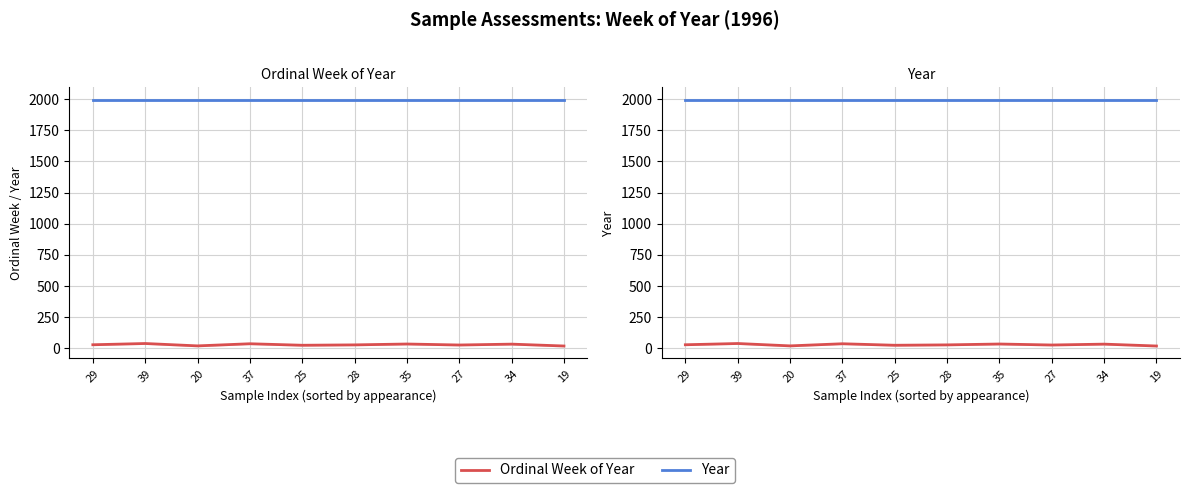

Reading right to left, extract all data points from this chart.

Ordinal Week of Year: 19=19	34=34	27=27	35=35	28=28	25=25	37=37	20=20	39=39	29=29
Year: 19=1996	34=1996	27=1996	35=1996	28=1996	25=1996	37=1996	20=1996	39=1996	29=1996